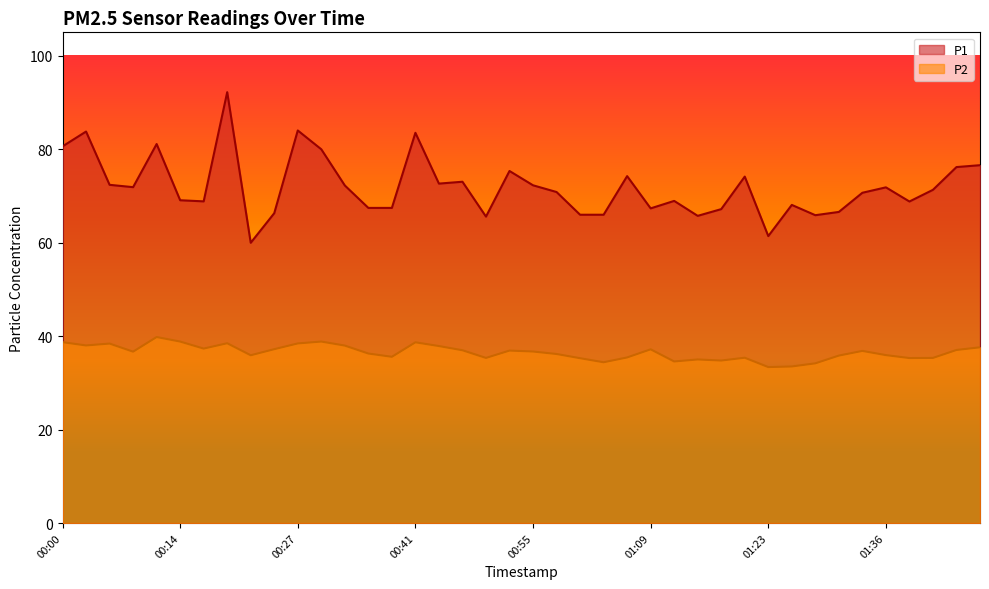

What is the label of the 22nd point from the left?

00:58